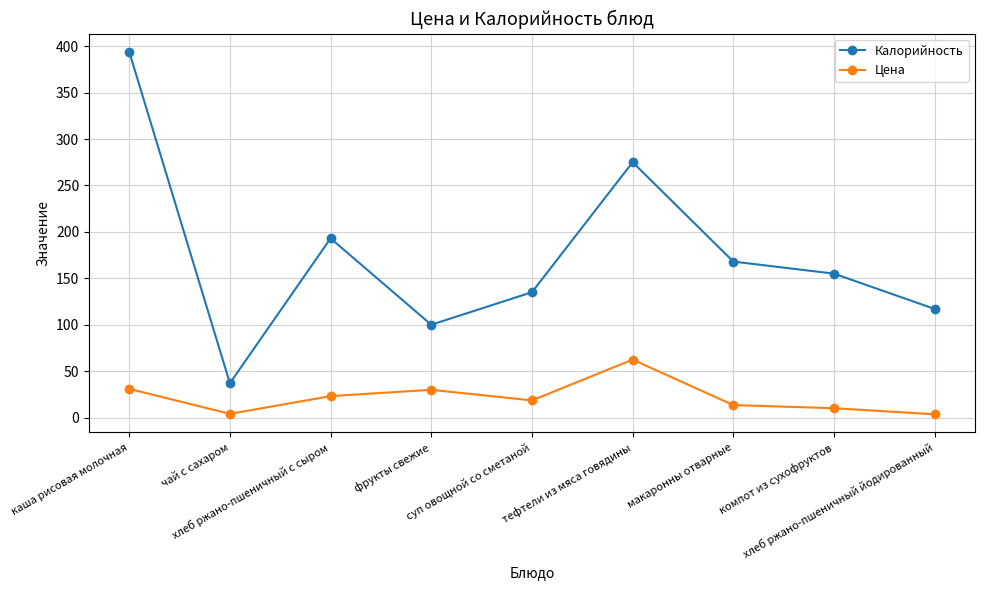

Which category has the highest value in the Цена series?

тефтели из мяса говядины